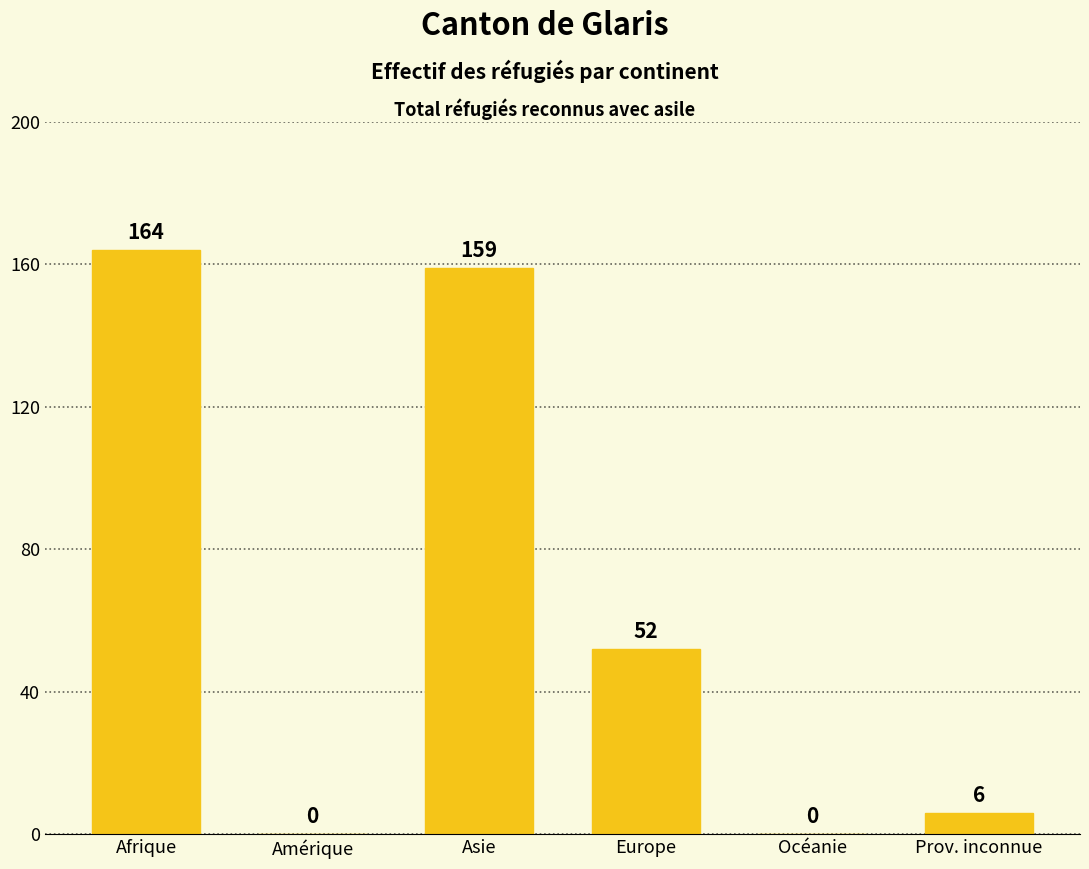

Between Europe and Océanie, which is larger?

Europe